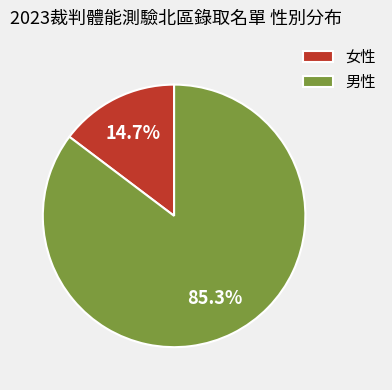

The 女性 slice represents 15% of the pie. True or false?

True